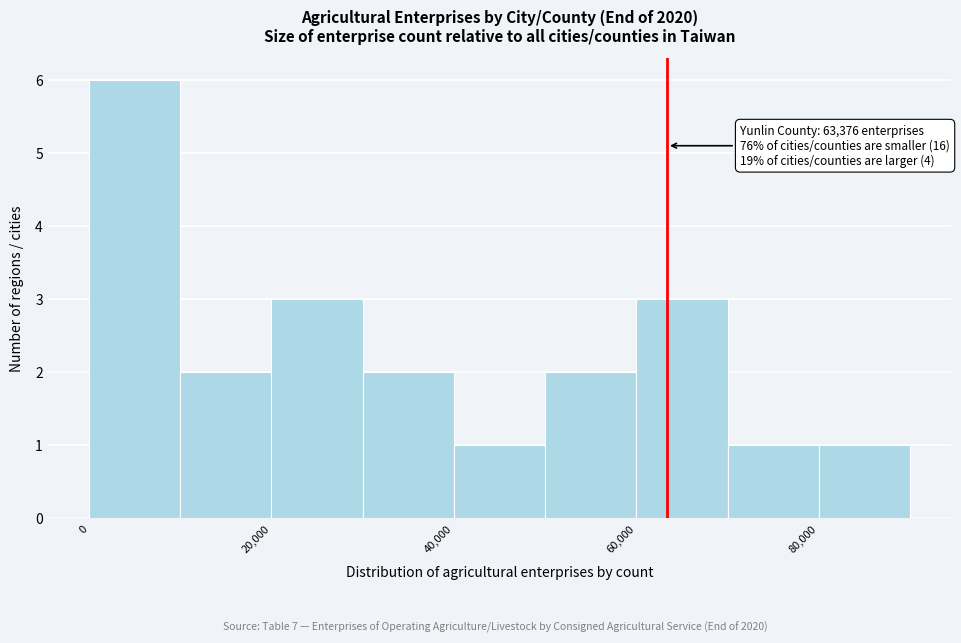

Over which range of the x-axis is the bar tallest?

0 to 10000